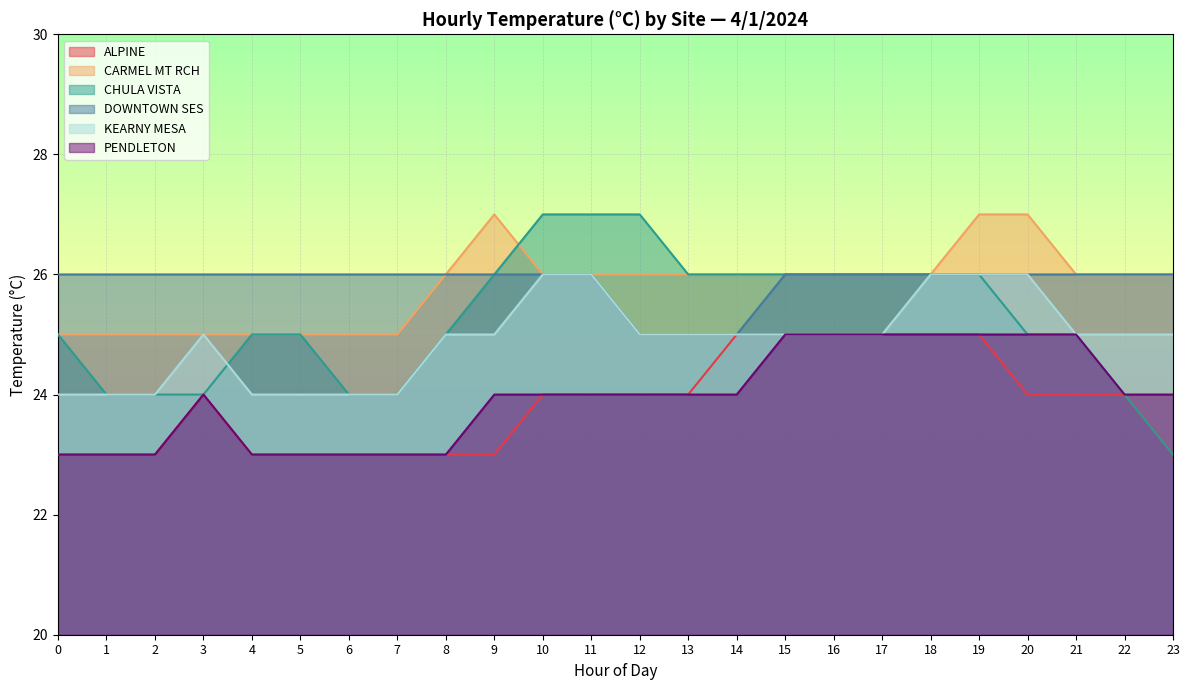

What is the difference between the maximum and second lowest values in the PENDLETON series?

2